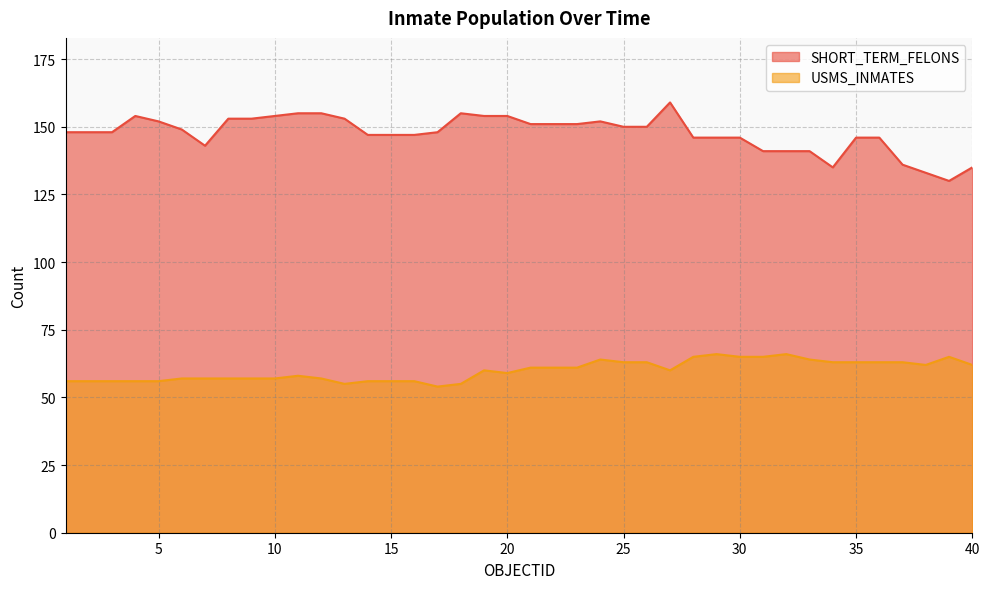

Which series has the largest range (max minus min)?

SHORT_TERM_FELONS